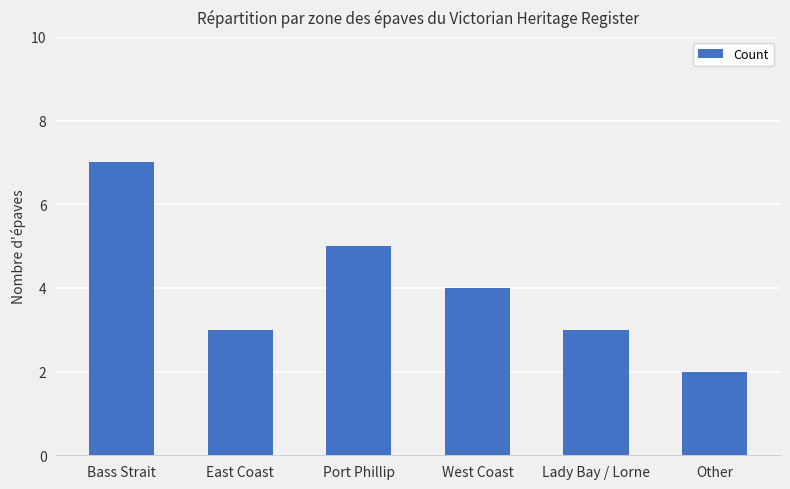

What is the sum of all values?

24